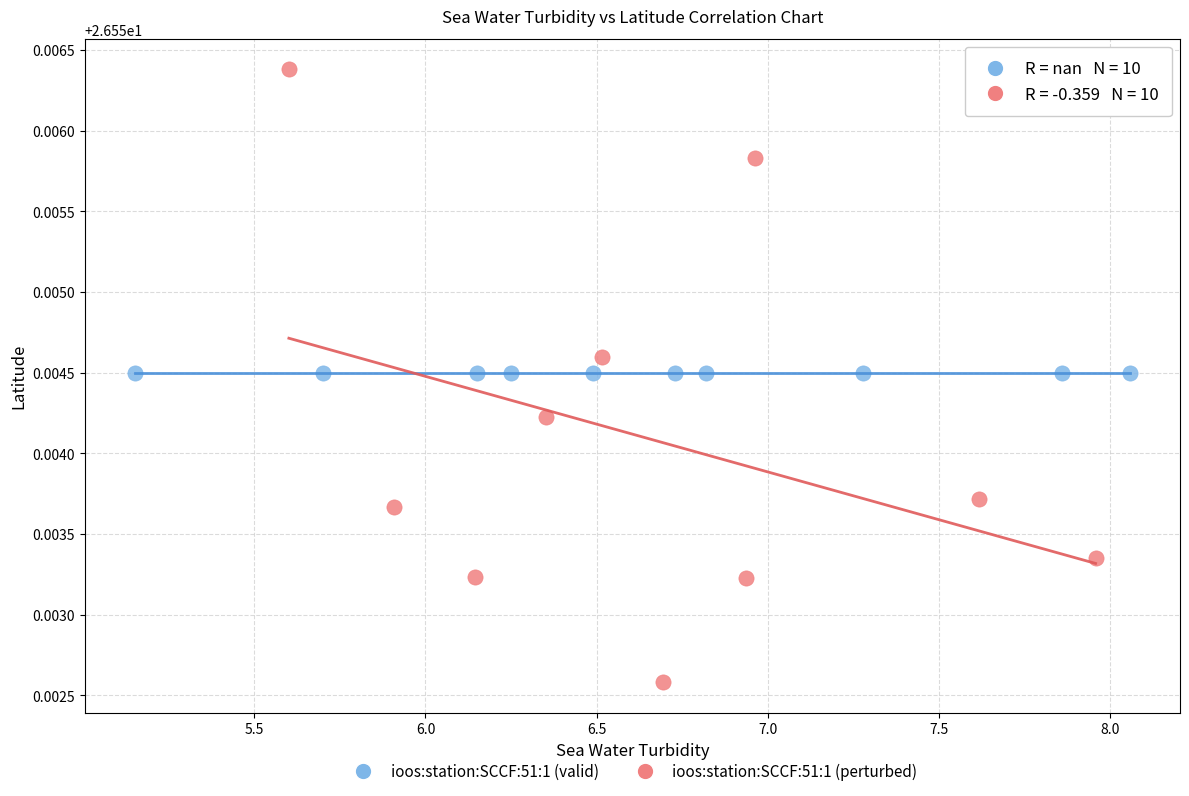

Which series contains the highest Y value?

ioos:station:SCCF:51:1 (perturbed)